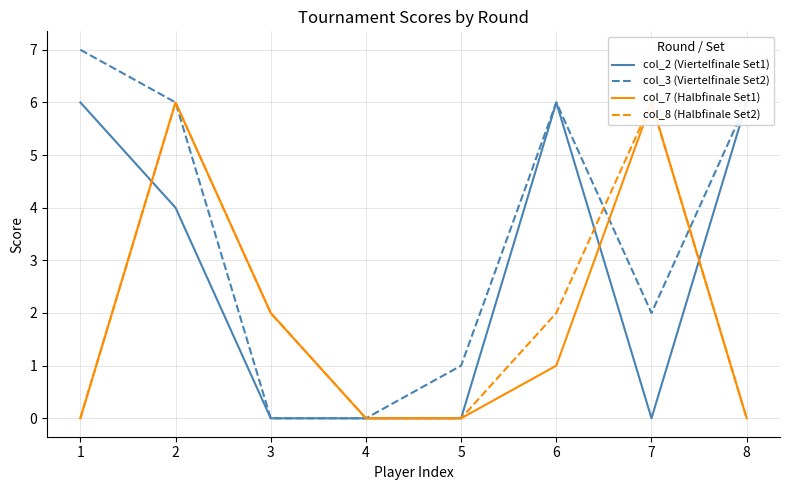

Which series has the largest total across all categories?

col_3 (Viertelfinale Set2)